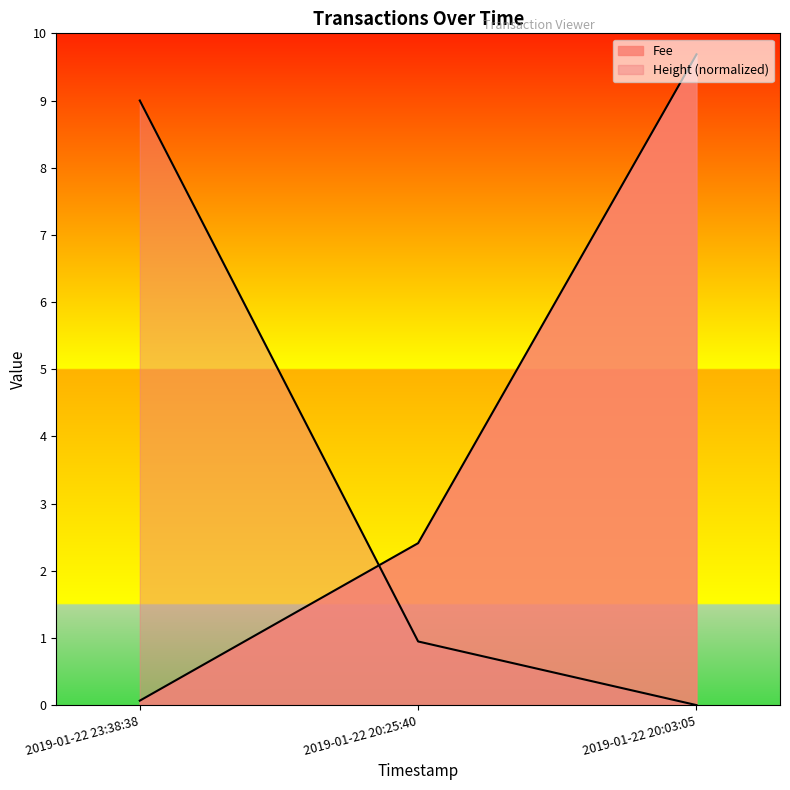

What is the total value across all series at 2019-01-22 20:25:40?

3.4